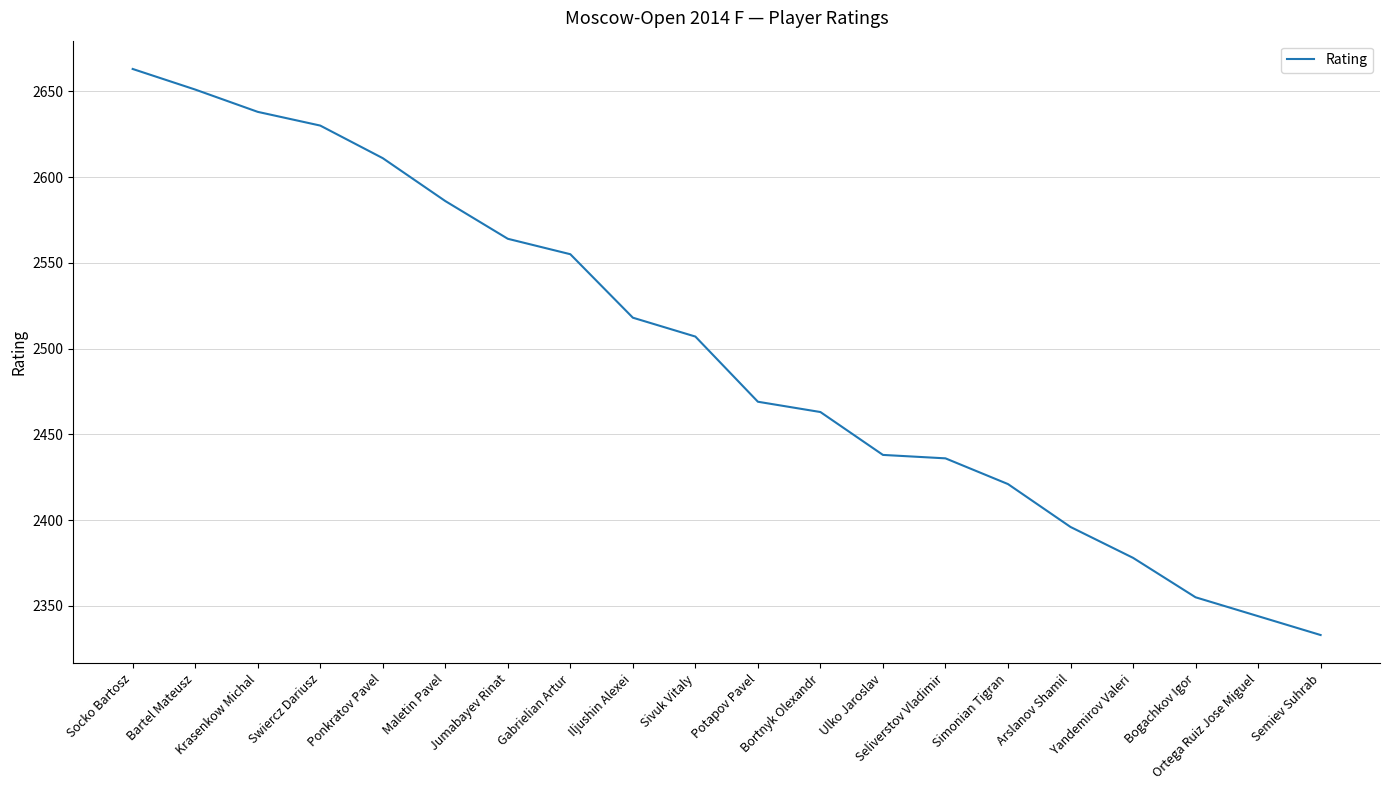

What is the change in value from Krasenkow Michal to Potapov Pavel?

-169